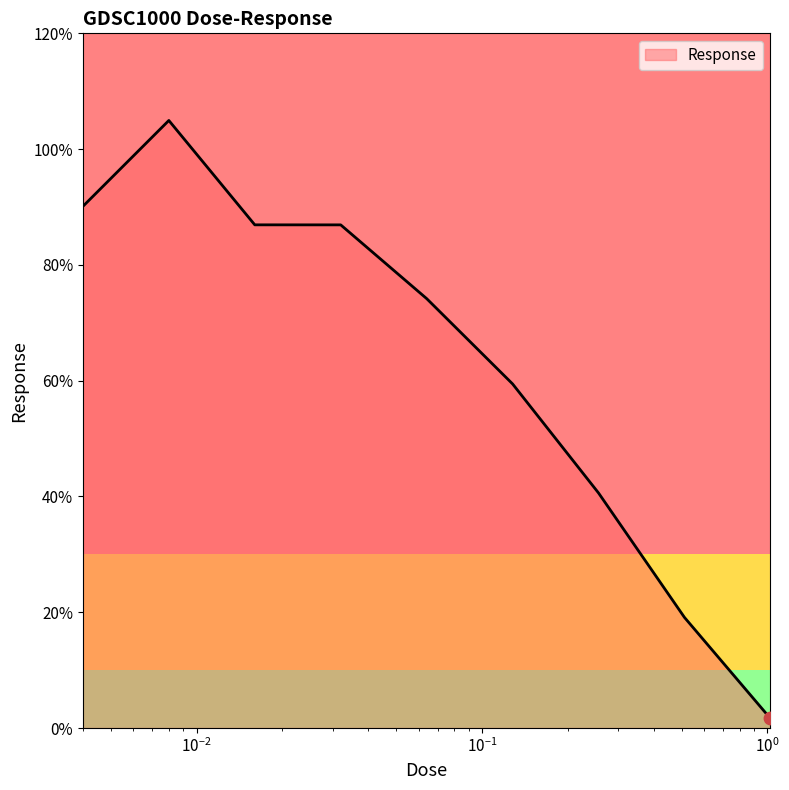

What is the greatest value displayed?

104.9